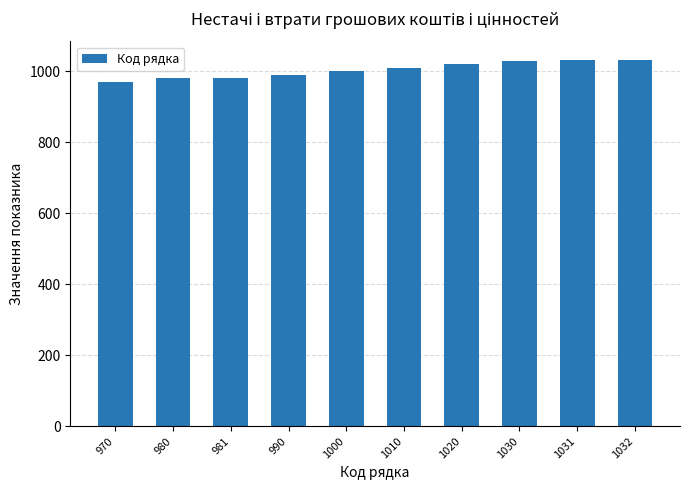

True or false: the data shows 1353 at 970.

False